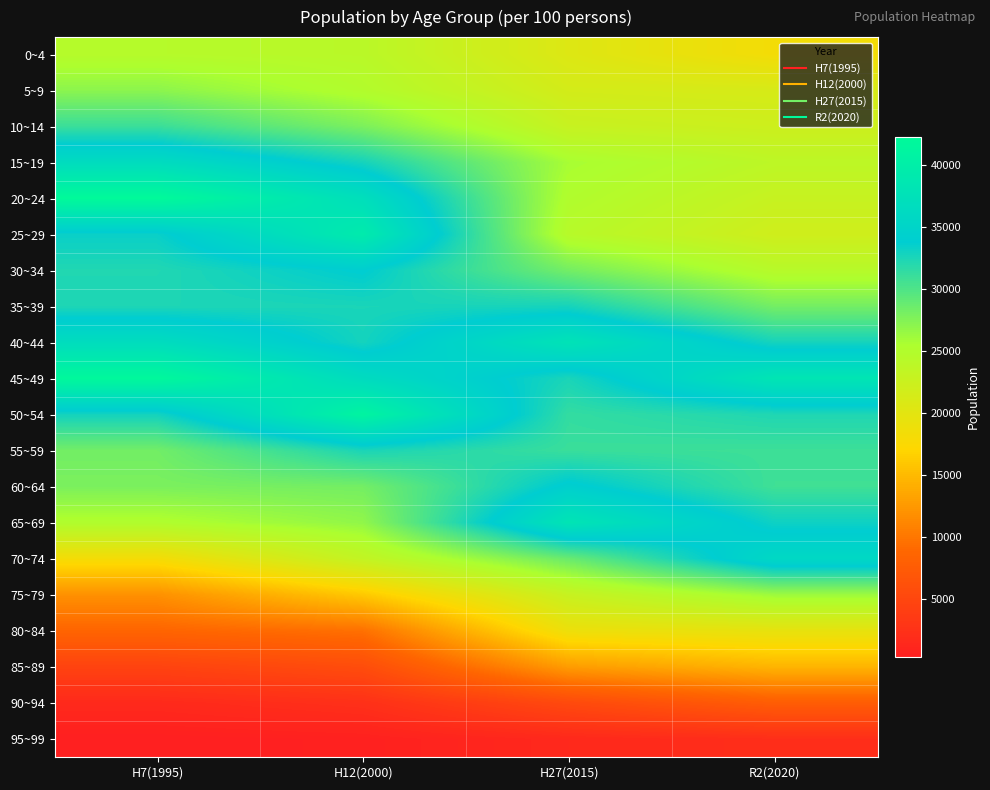

What is the smallest value displayed?

365